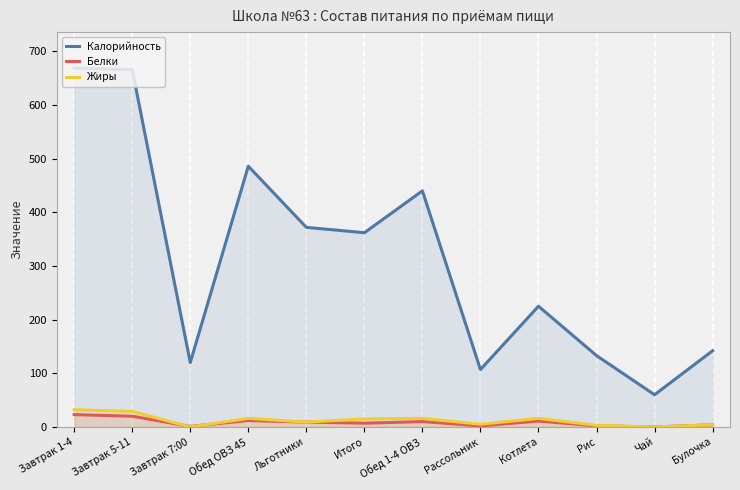

True or false: Белки has a value of 29 at Завтрак 5-11.

False